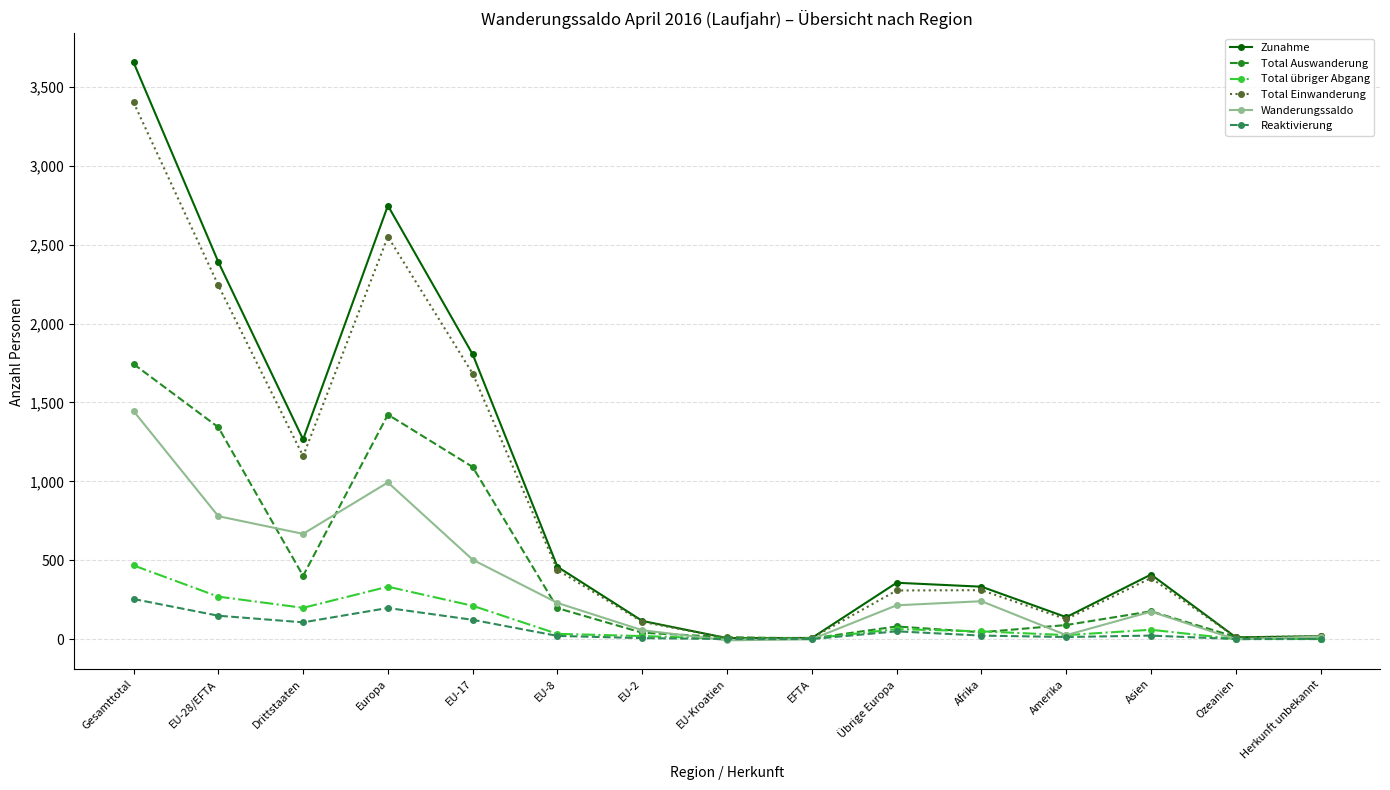

What value does the Total übriger Abgang series have at Übrige Europa, to the nearest 50?

50